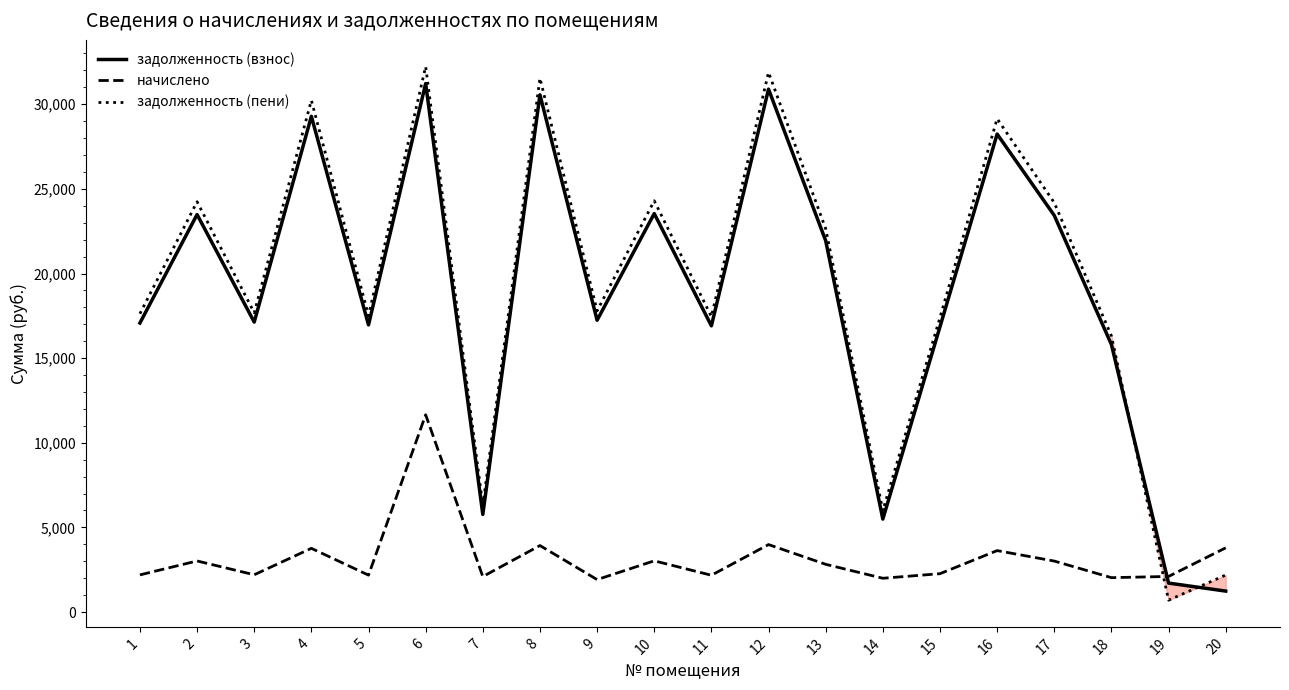

After their last crossing, which series has the higher values: начислено or задолженность (взнос)?

начислено